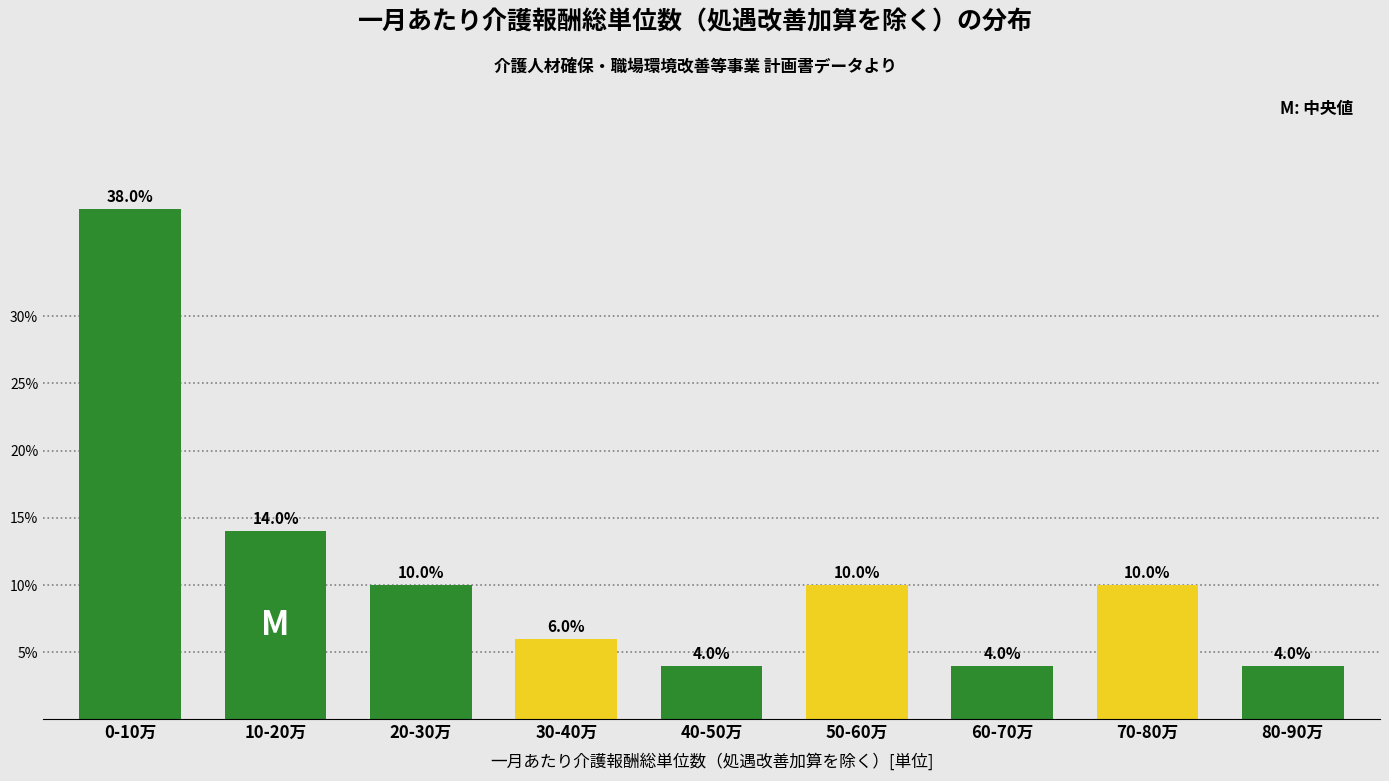

Reading right to left, list all the values displayed in this chart.

4.0	10.0	4.0	10.0	4.0	6.0	10.0	14.0	38.0